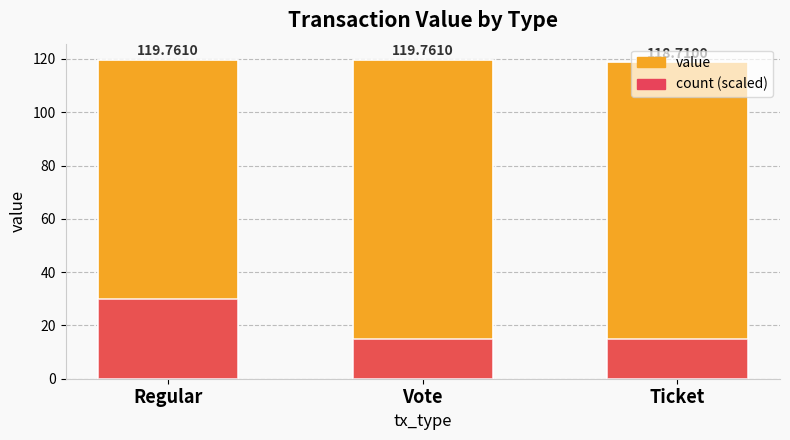

The value of count (scaled) at Vote is 15.0. True or false?

True